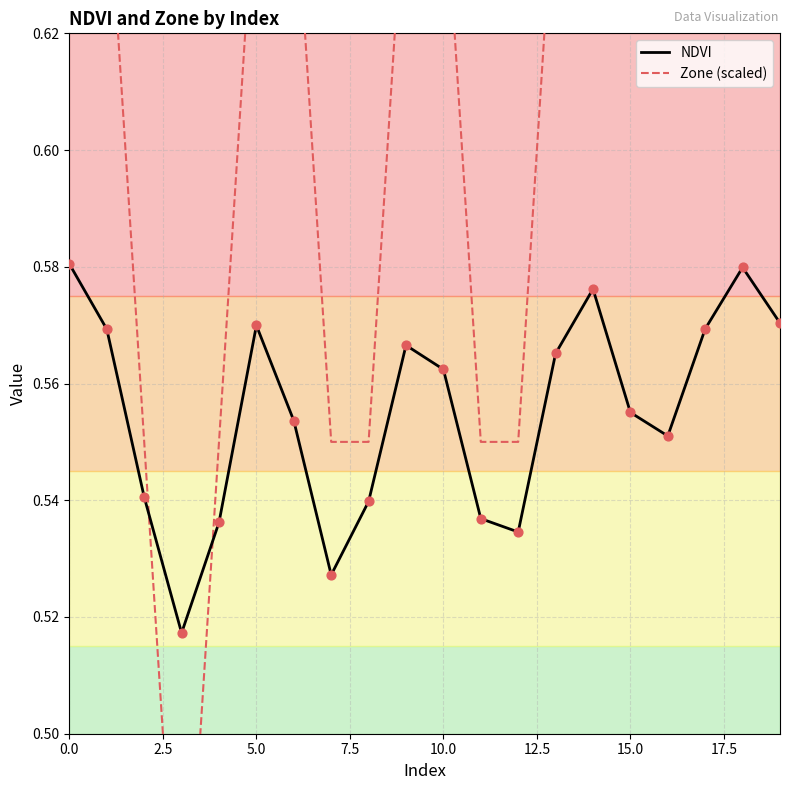

Which series contains the highest Y value?

Zone (scaled)